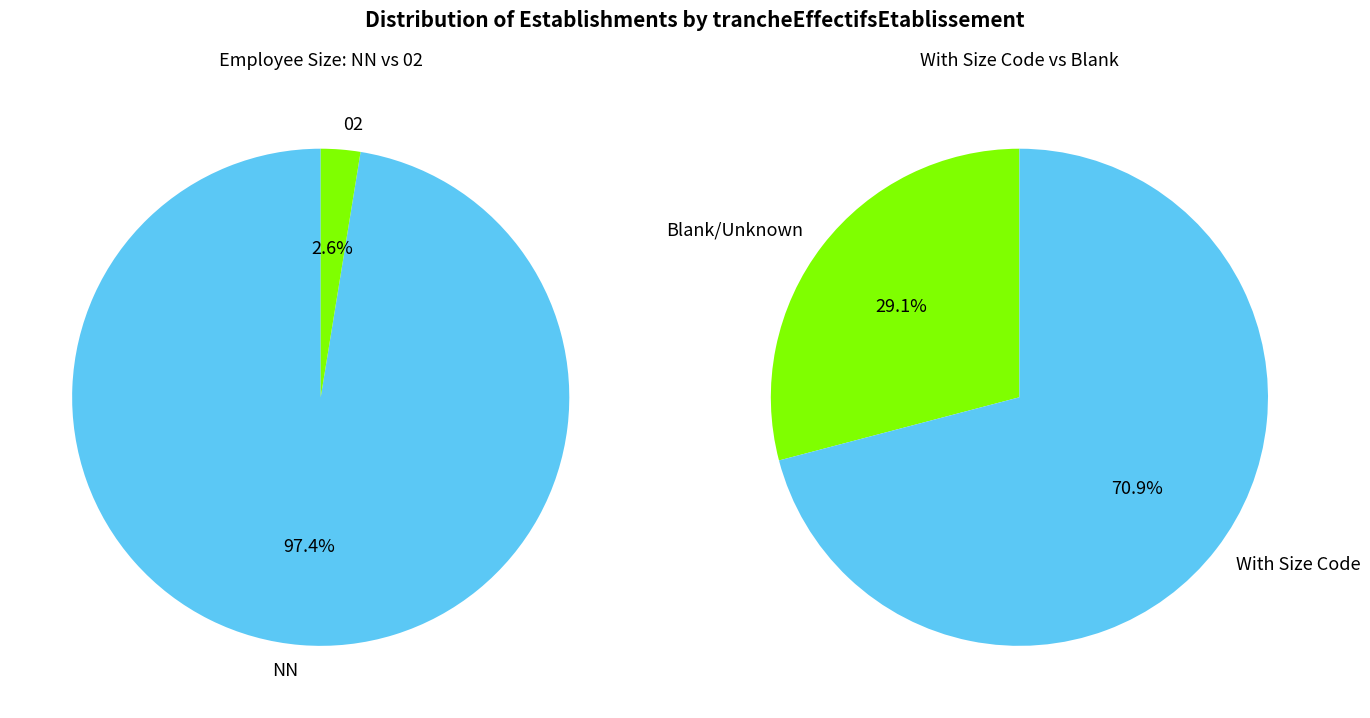

What is the largest slice in the pie chart?

NN